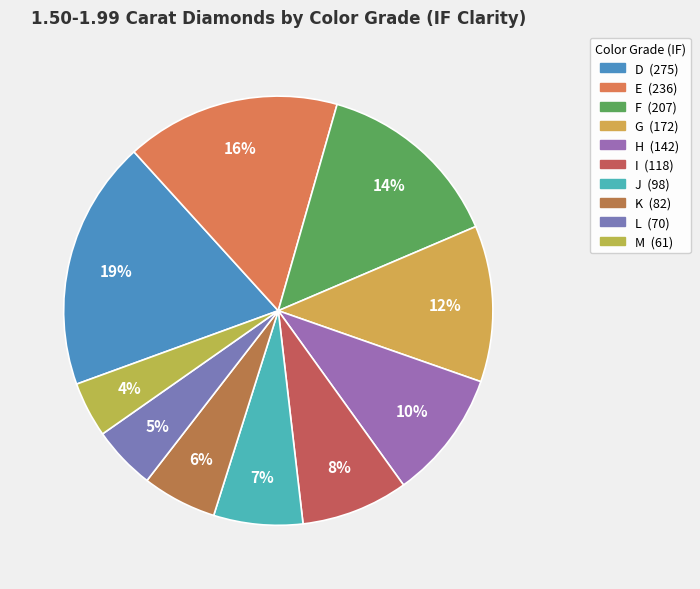

How many slices are in this pie chart?

10